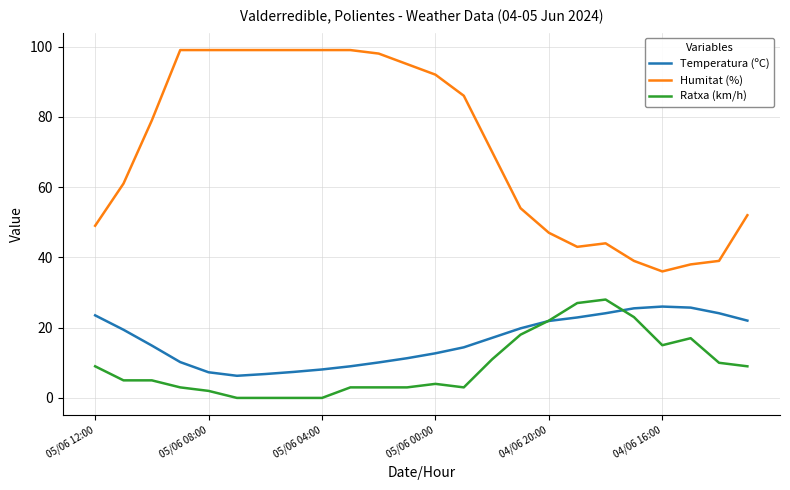

Which series has the widest spread of values?

Humitat (%)